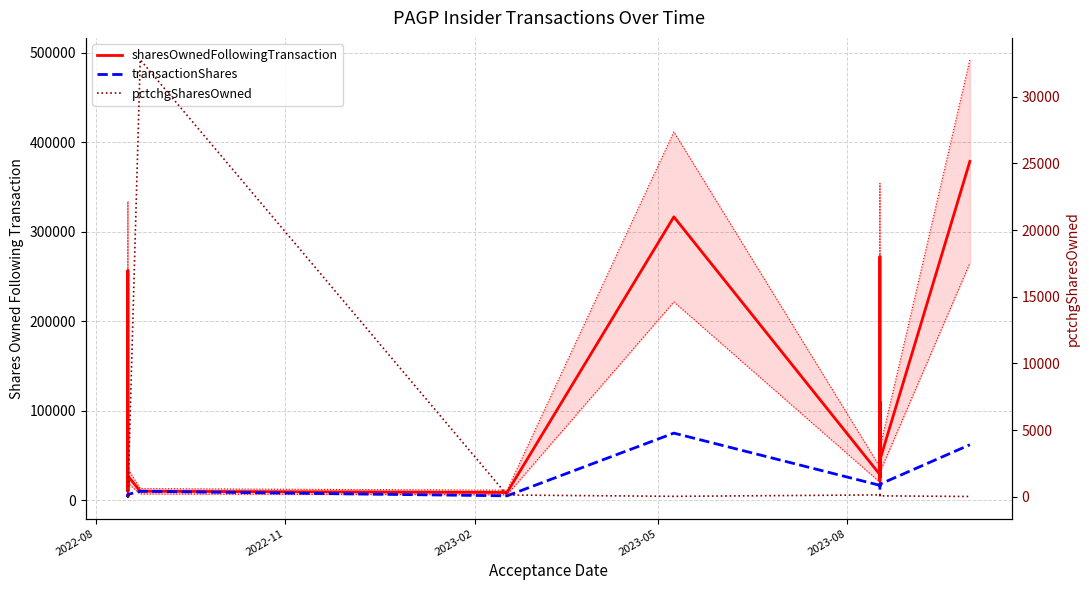

Reading left to right, list all the values displayed in this chart.

sharesOwnedFollowingTransaction: 12013	21384	14879	256934	9385	23629	27010	10000	8634	316704	28633	21400	110469	25254	38004	272504	26005	40249	44890	378704
transactionShares: 4879	5816	4879	3903	4879	4879	6480	10000	4879	75000	16620	11400	11400	16620	16620	15570	16620	16620	17880	62000
pctchgSharesOwned: 68	37	49	2	108	26	32	32767	130	31	138	114	12	192	78	6	177	70	66	20